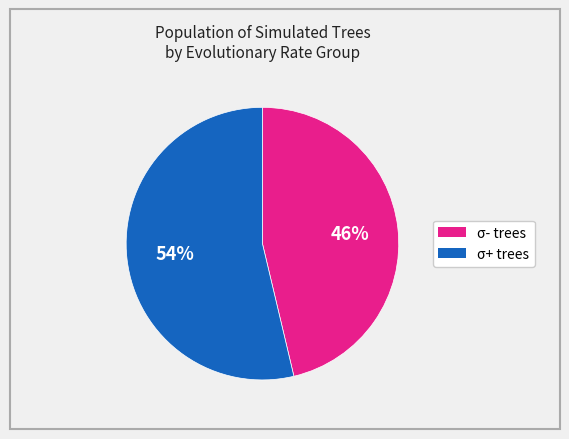

Is there a majority slice in this chart?

Yes